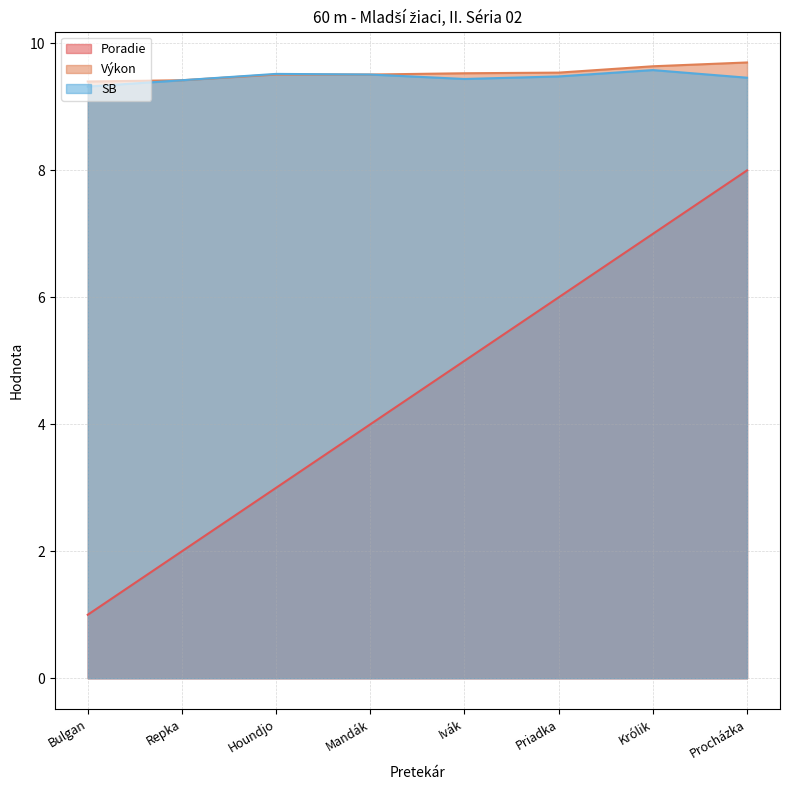

At which category is the sum across all series the highest?

Procházka